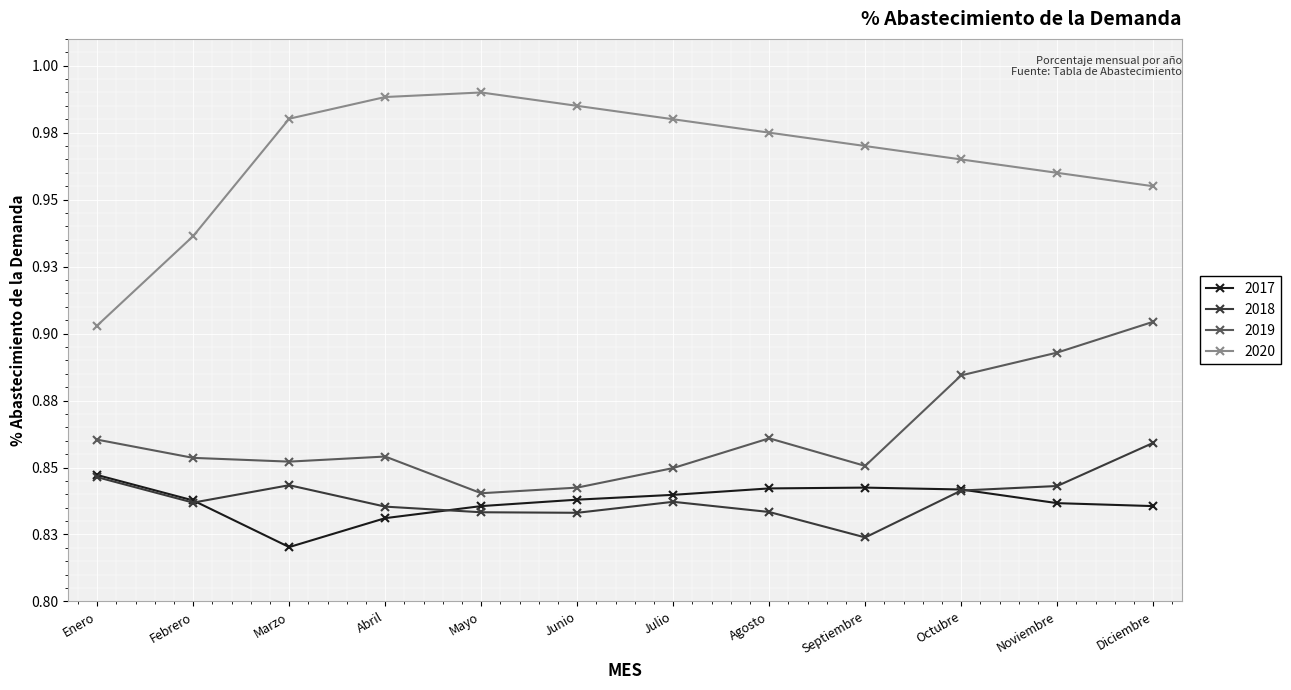

Where is 2017 nearest to the value 0?

Marzo